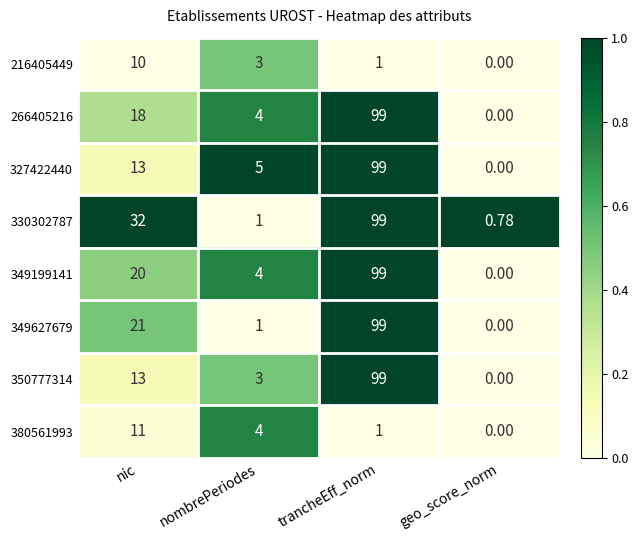

At how many categories does at least one series exceed 0?

4